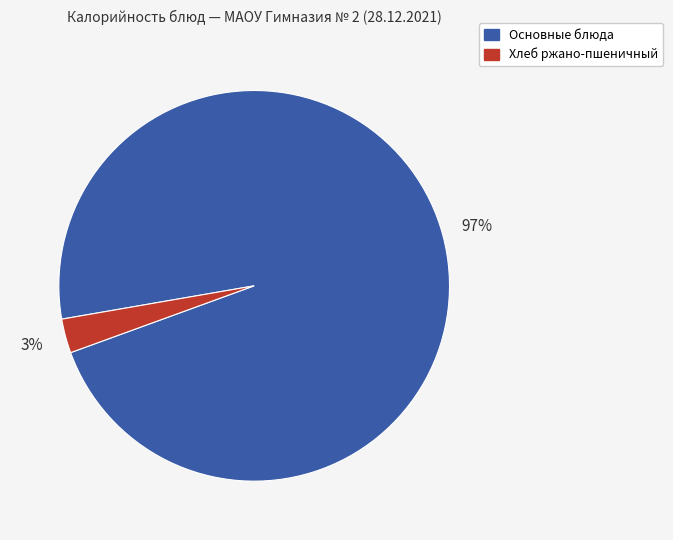

Count the number of slices in the pie.

2